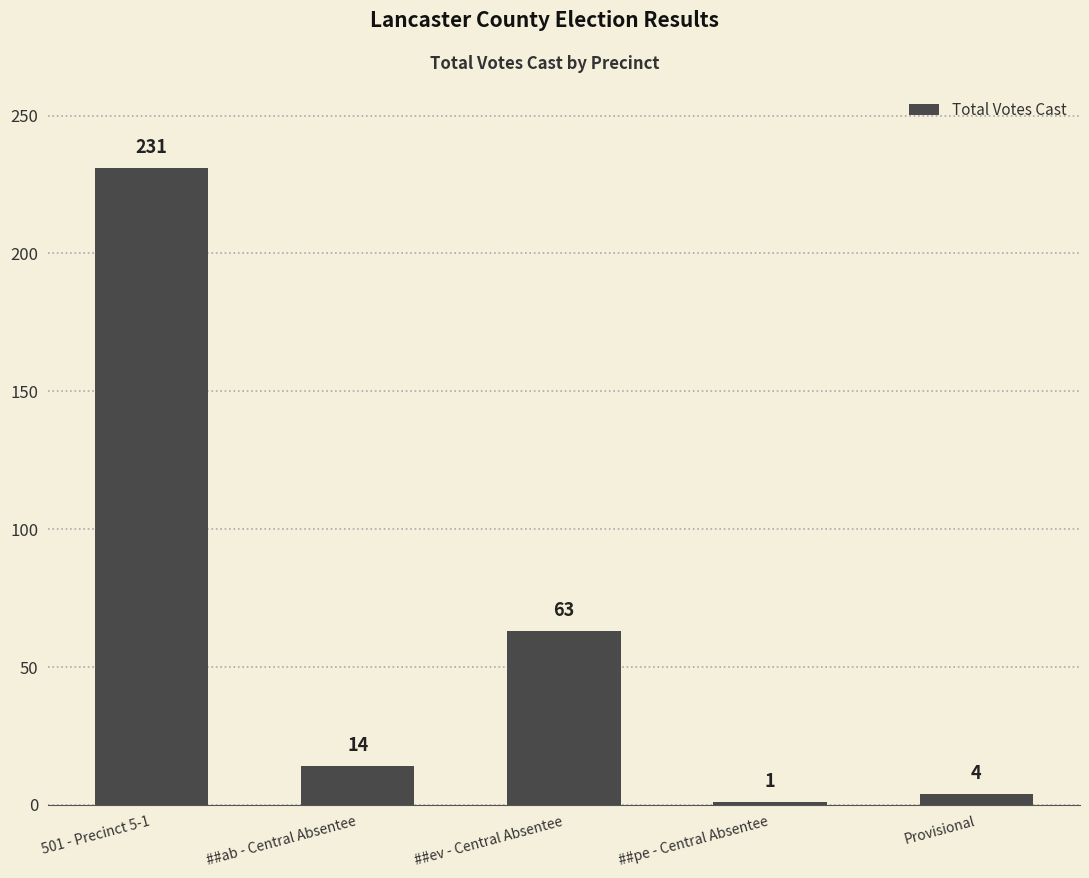

Which category has the highest value across all series?

501 - Precinct 5-1